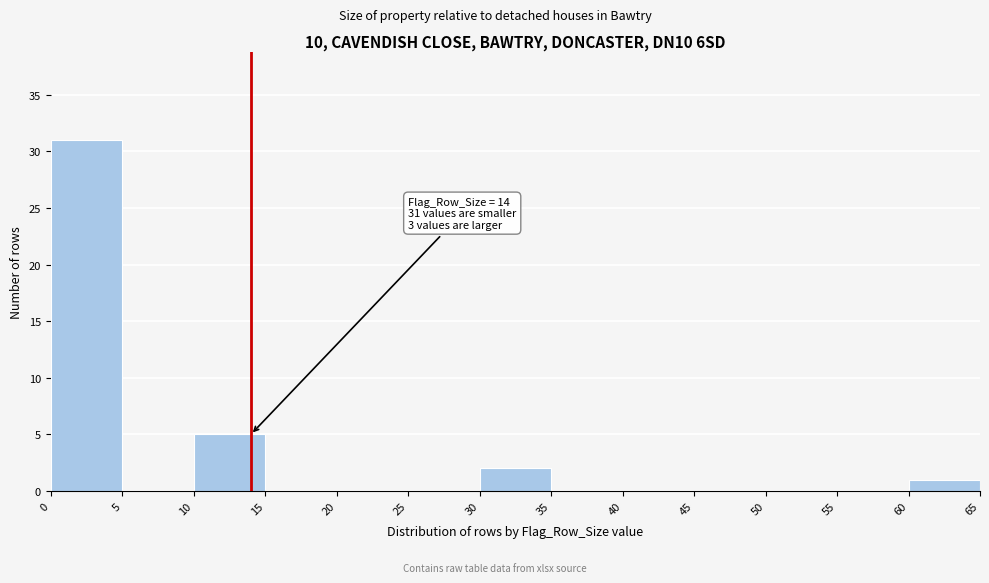

Over which range of the x-axis is the bar tallest?

0 to 5